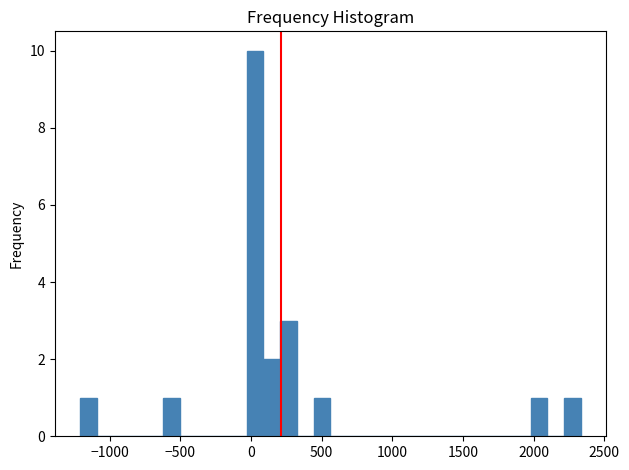

Read against the x-axis, roughly where is the centre of the tallest bar?

50